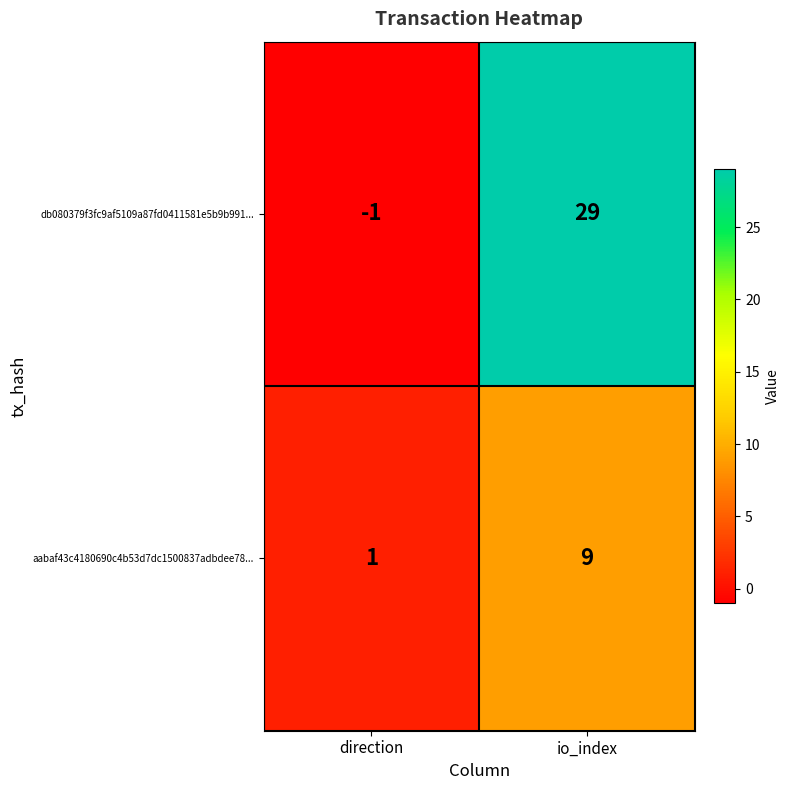

What value does the aabaf43c4180690c4b53d7dc1500837adbdee78... series have at io_index?

9